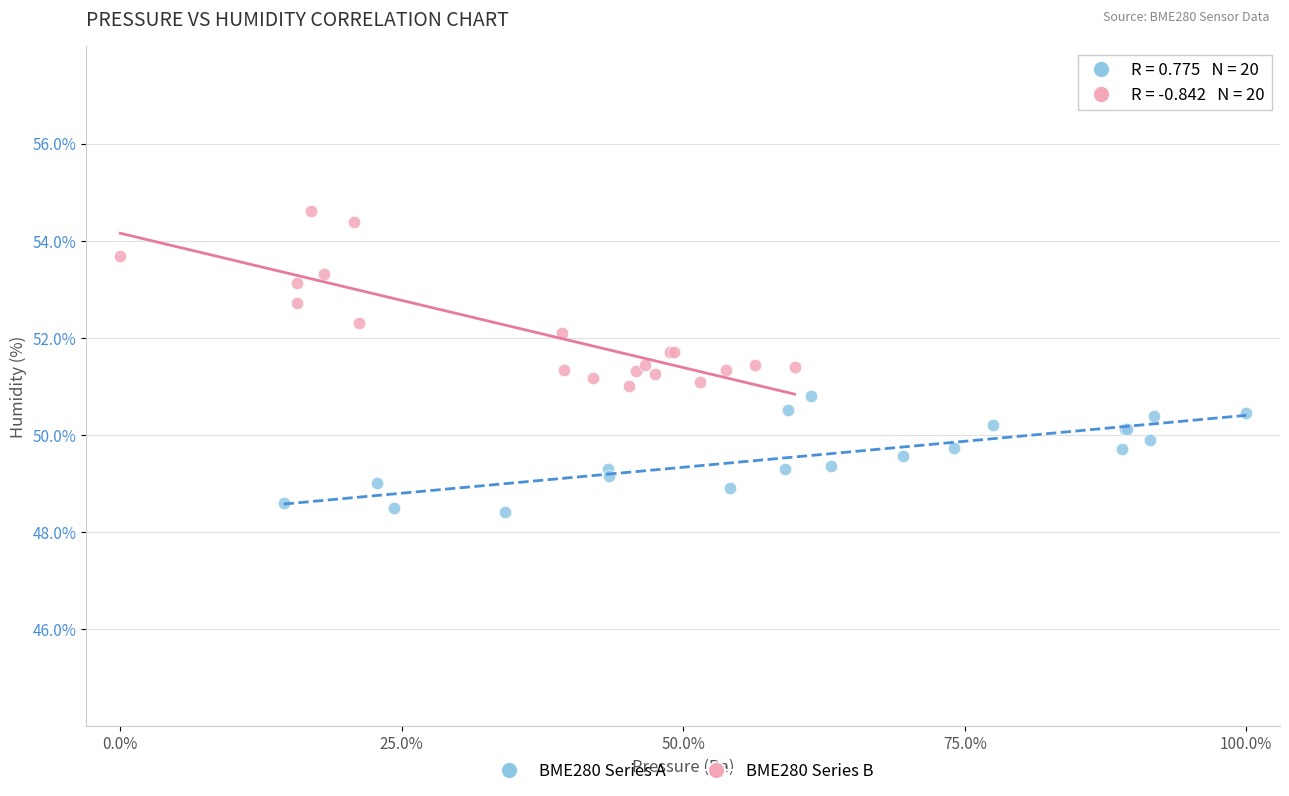

Which series contains the highest Y value?

BME280 Series B